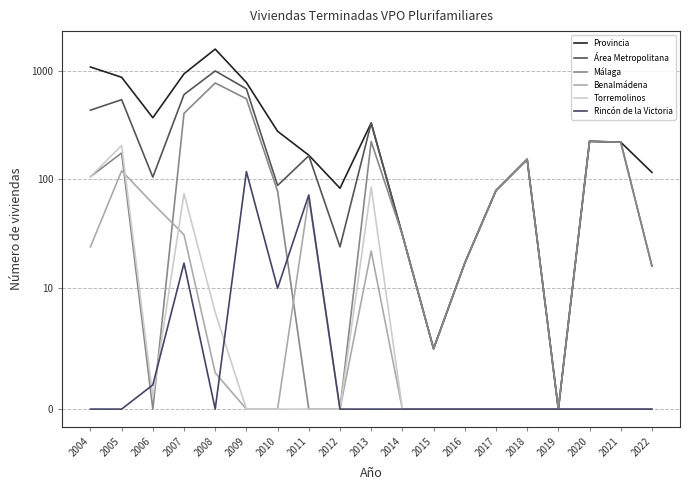

Reading left to right, extract all data points from this chart.

Provincia: 1080	869	369	935	1577	778	277	167	83	330	31	5	17	79	153	0	224	220	116
Área Metropolitana: 433	541	105	603	994	680	88	165	24	330	31	5	17	79	153	0	224	220	16
Málaga: 106	175	0	405	770	551	78	0	0	223	31	5	17	79	153	0	224	220	16
Benalmádena: 24	120	60	31	3	0	0	68	0	22	0	0	0	0	0	0	0	0	0
Torremolinos: 106	205	1	74	8	0	0	0	0	85	0	0	0	0	0	0	0	0	0
Rincón de la Victoria: 0	0	2	17	0	118	10	72	0	0	0	0	0	0	0	0	0	0	0